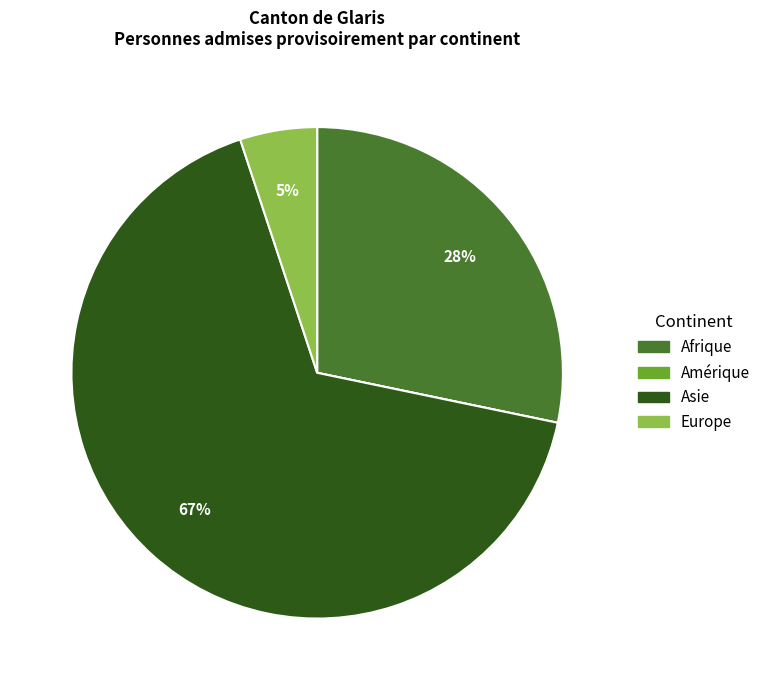

Between Asie and Afrique, which is larger?

Asie